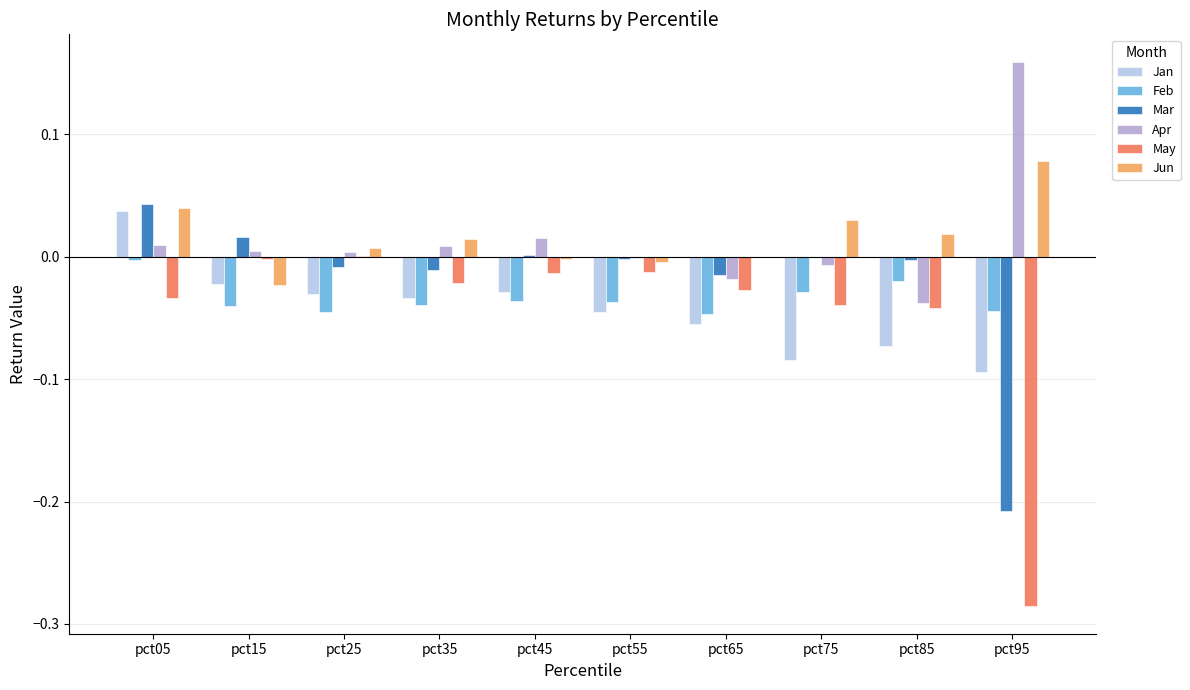

At which label does Mar reach its peak?

pct05